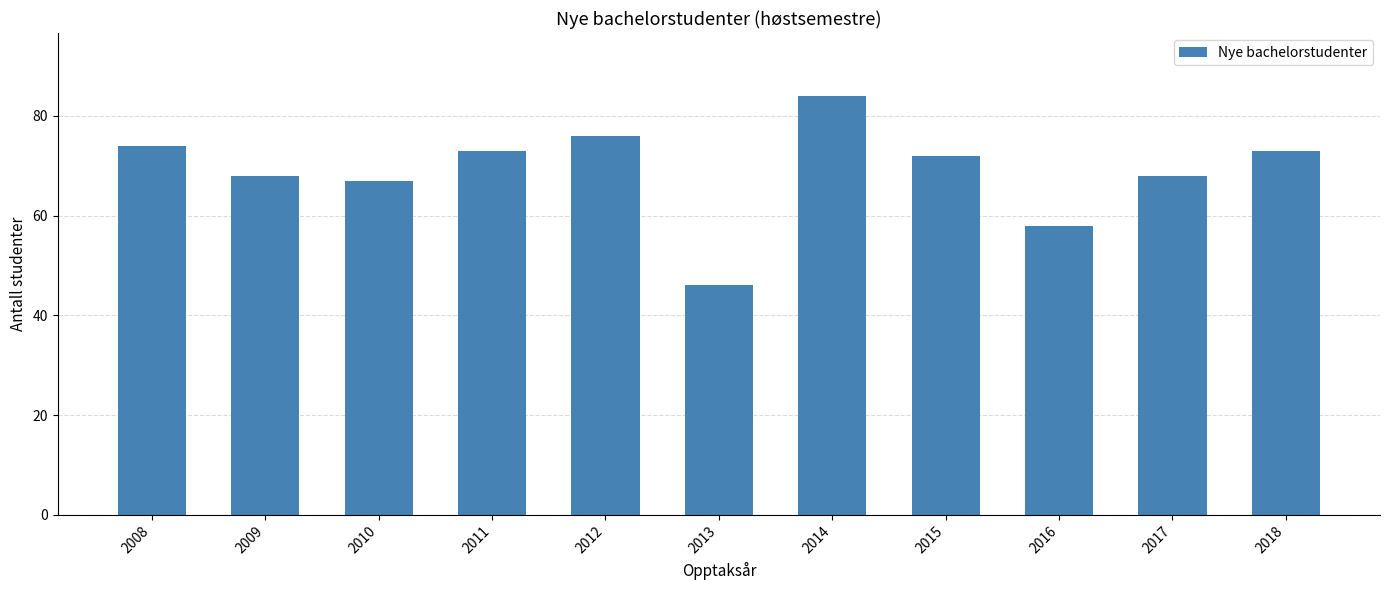

What is the value of the 4th bar from the left?

73